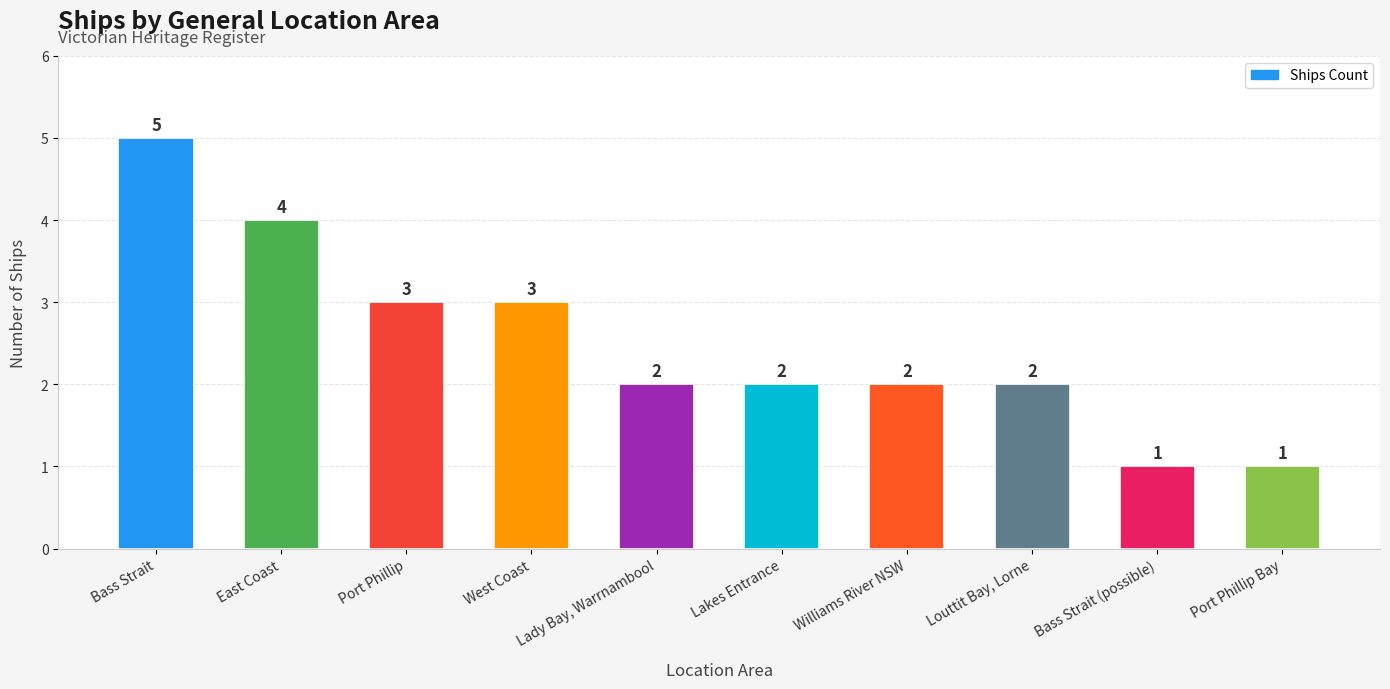

What is the difference between the values at East Coast and Port Phillip?

1